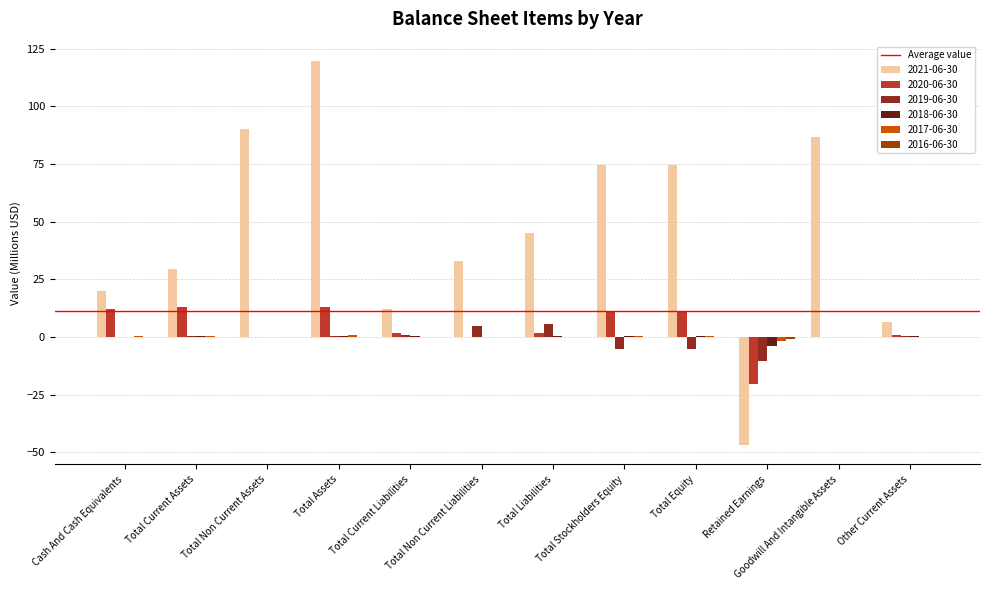

Is it true that 2020-06-30 equals 13.1 at Total Current Assets?

True